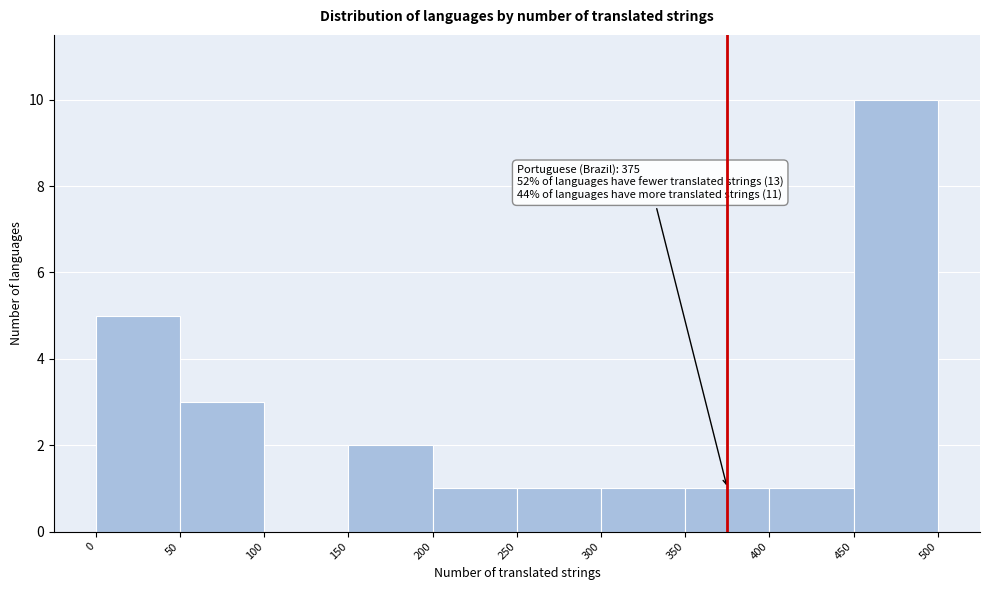

Over which range of the x-axis is the bar tallest?

450 to 500